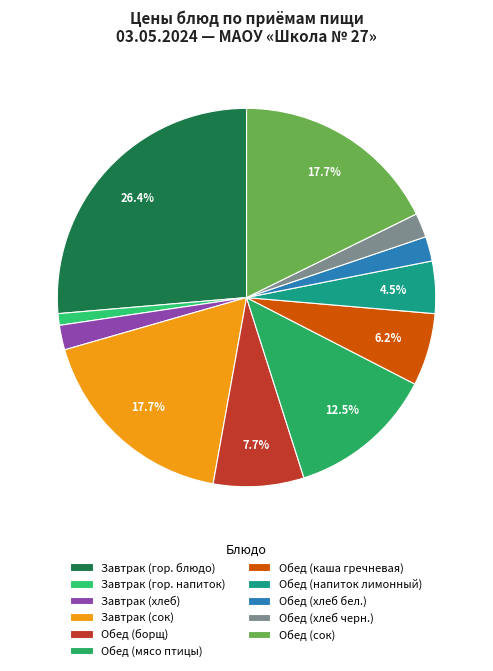

To the nearest percent, what portion does Обед (напиток лимонный) represent?

4%